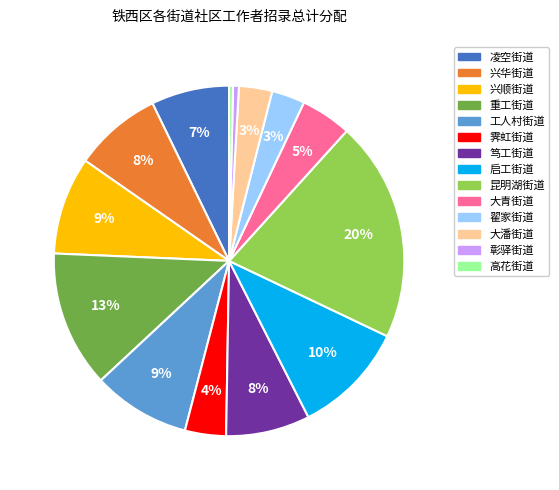

Do 工人村街道 and 昆明湖街道 together represent more than half of the pie?

No